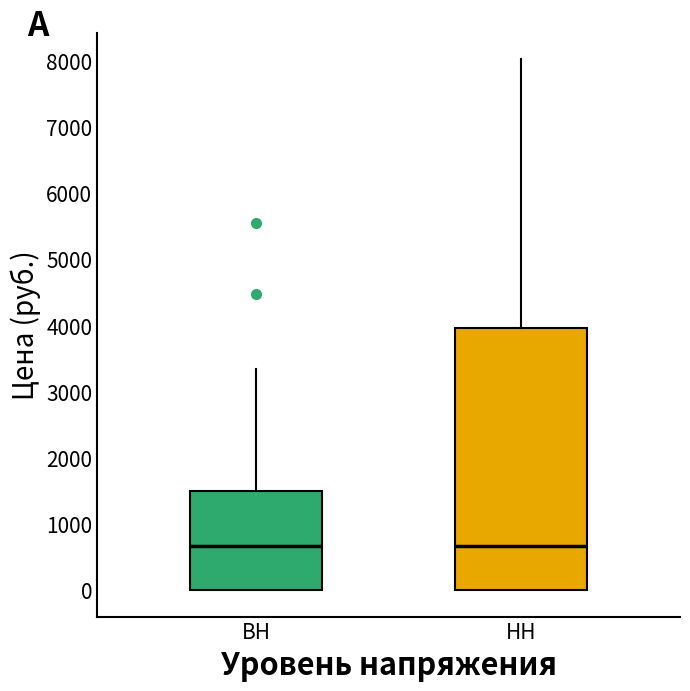

Reading left to right, read every box against the y-axis: the position of its median line, the range the box covers, and the ends of its whiskers. The values are not printed on the chart, so give them approximately, as read against the axis.

ВН: median 700, box 0 to 1500, whiskers 0 to 3300
НН: median 700, box 0 to 4000, whiskers 0 to 8000